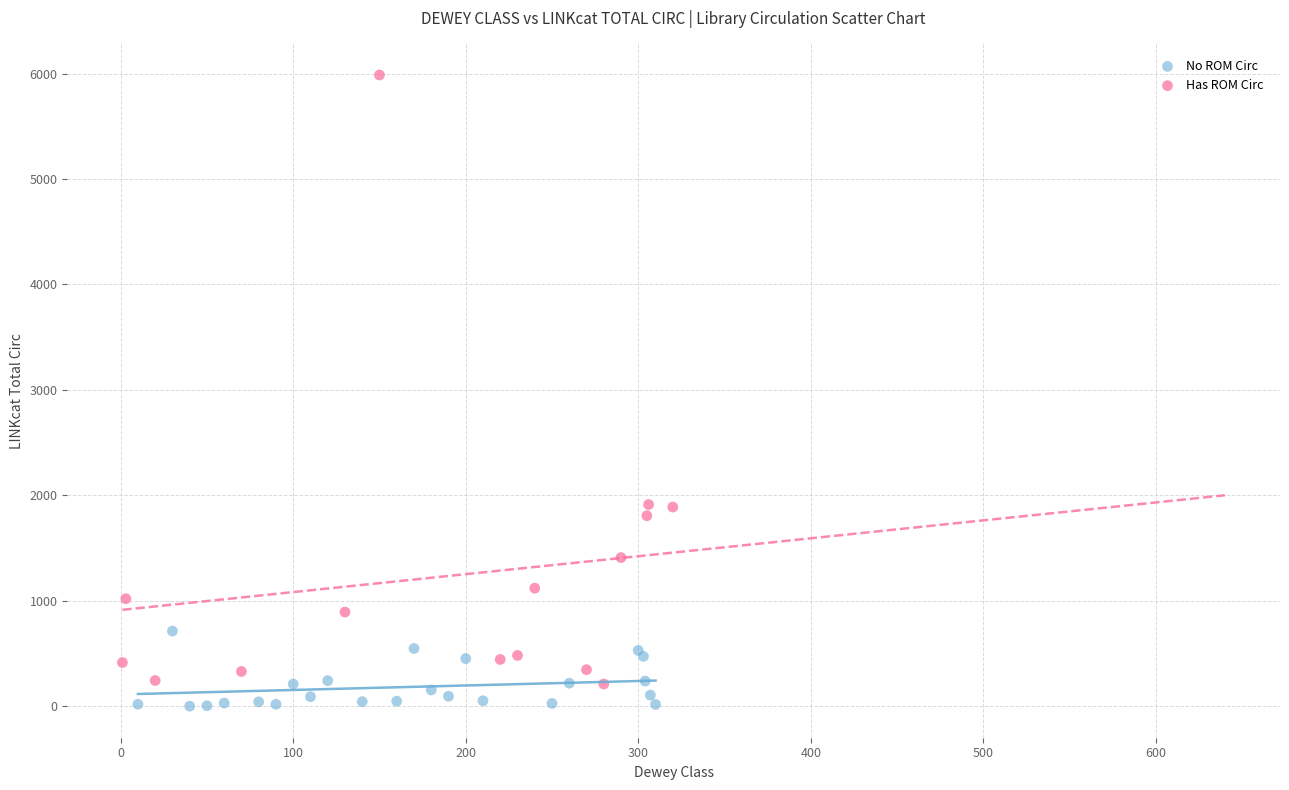

What are all the series names shown in the legend?

No ROM Circ, Has ROM Circ